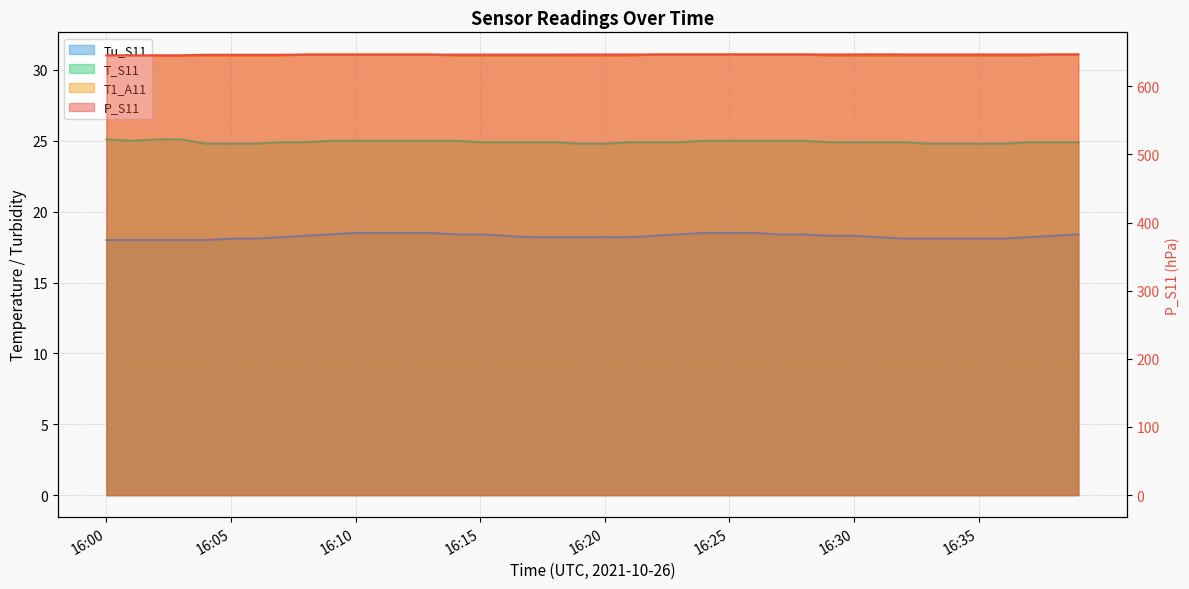

The T_S11 series shows 44.0 at 16:14. True or false?

False